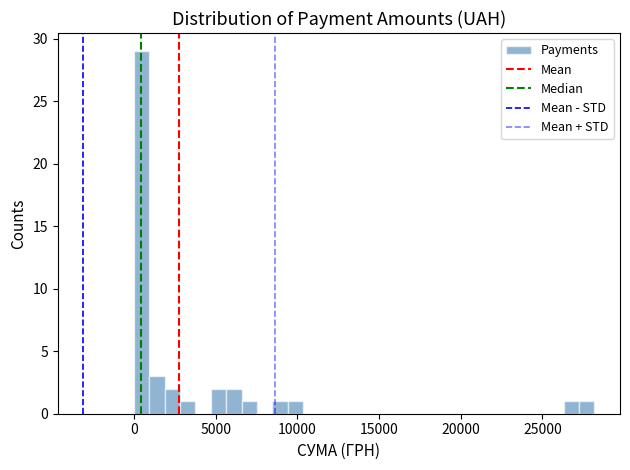

Read against the x-axis, roughly where is the centre of the tallest bar?

500